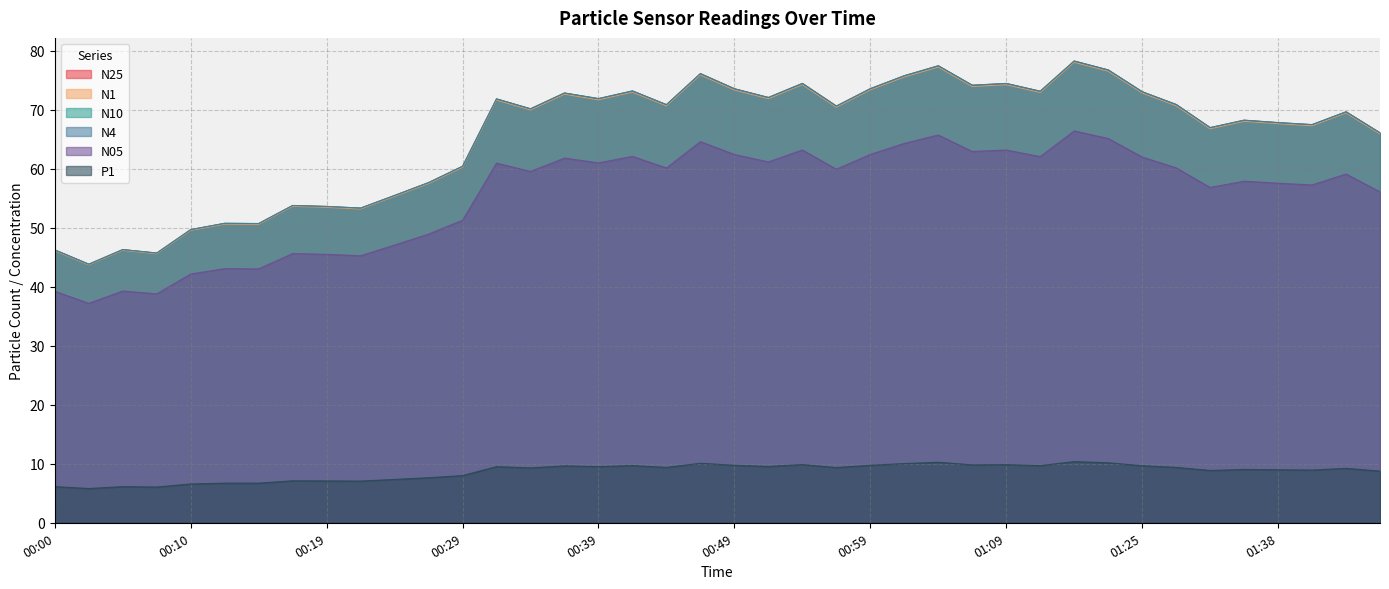

What is the spread (max minus min) of values at 01:45?

57.3